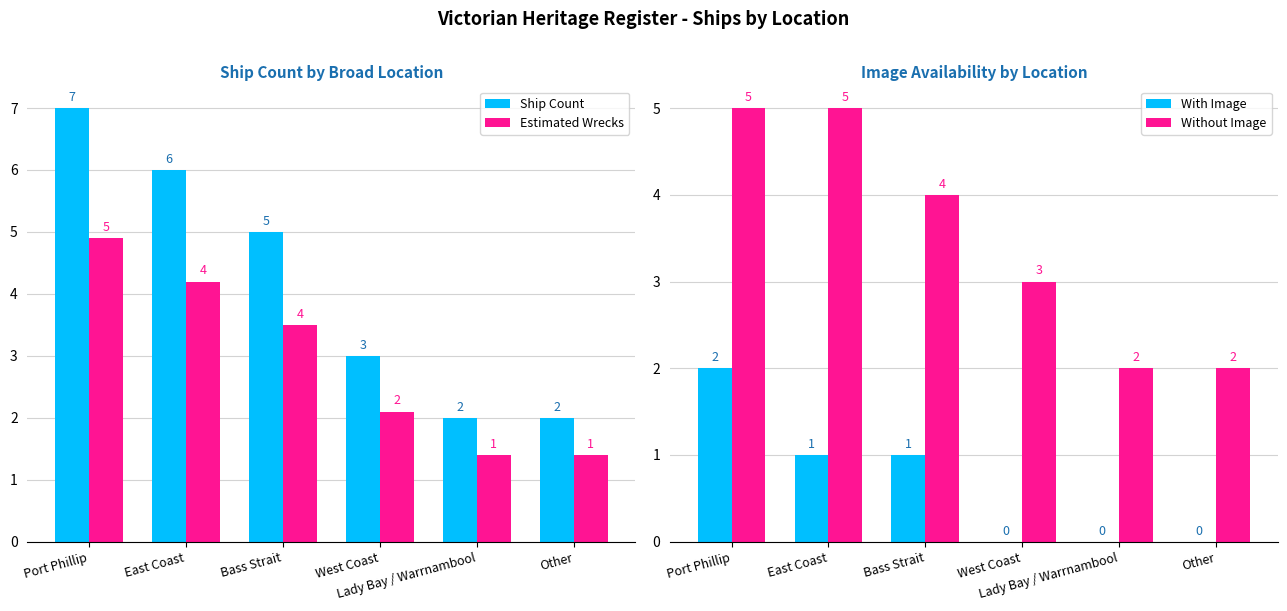

How many bars are there in total?

24